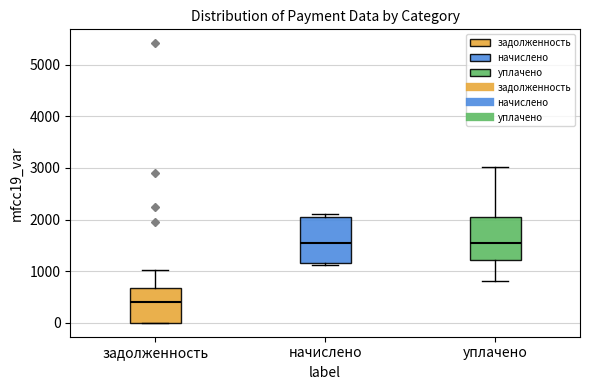

Where is the upper edge of the box for уплачено on the y-axis? The values are not printed on the chart, so give them approximately, as read against the axis.

2100